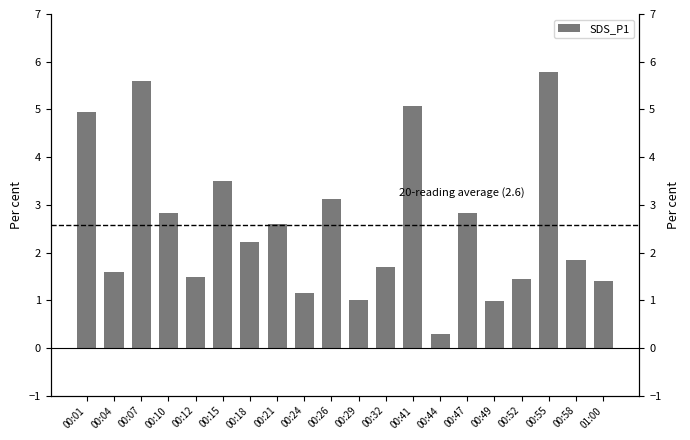

What is the smallest value displayed?

0.3